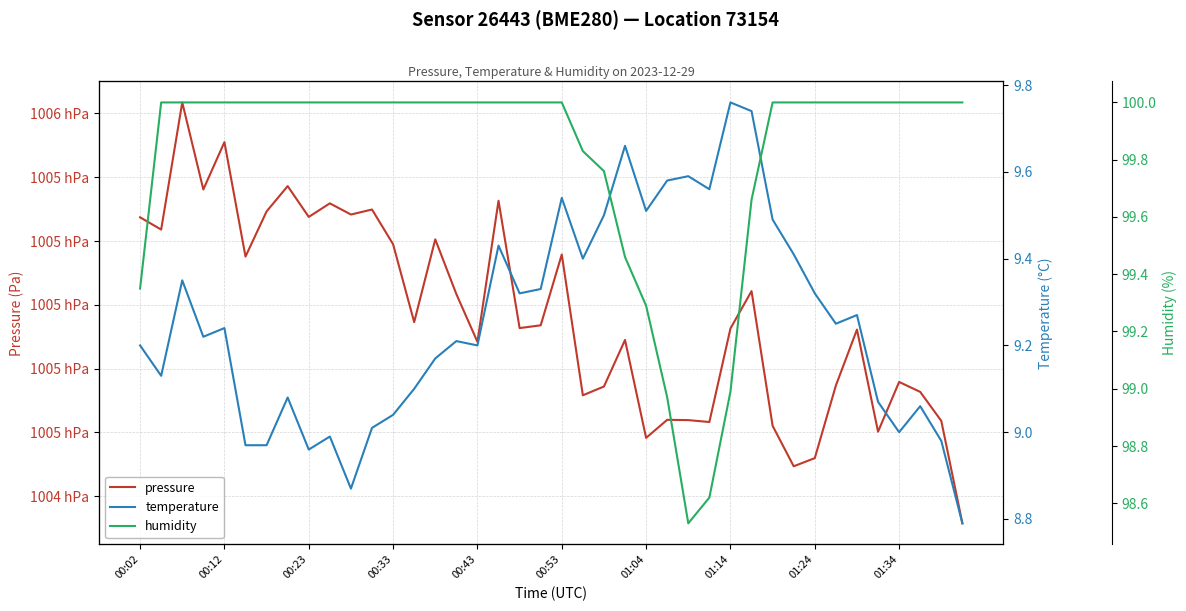

What is the difference between the maximum and minimum values in the humidity series?

1.5